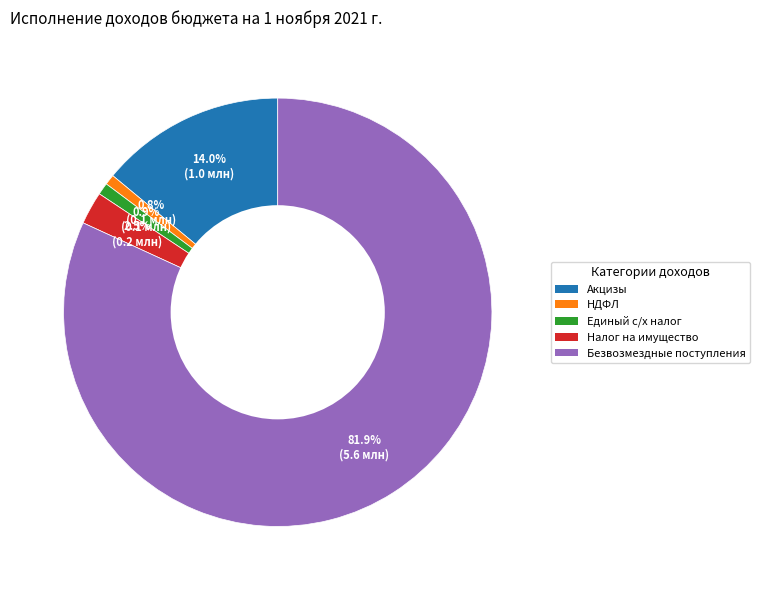

Is there any slice that represents more than half of the pie?

Yes